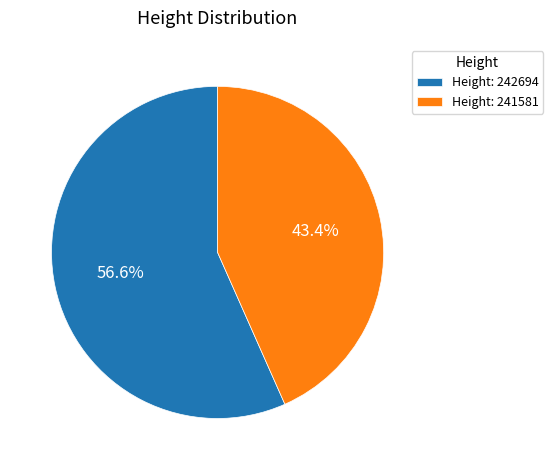

To the nearest percent, what is the difference between the largest and smallest slice percentages?

13%